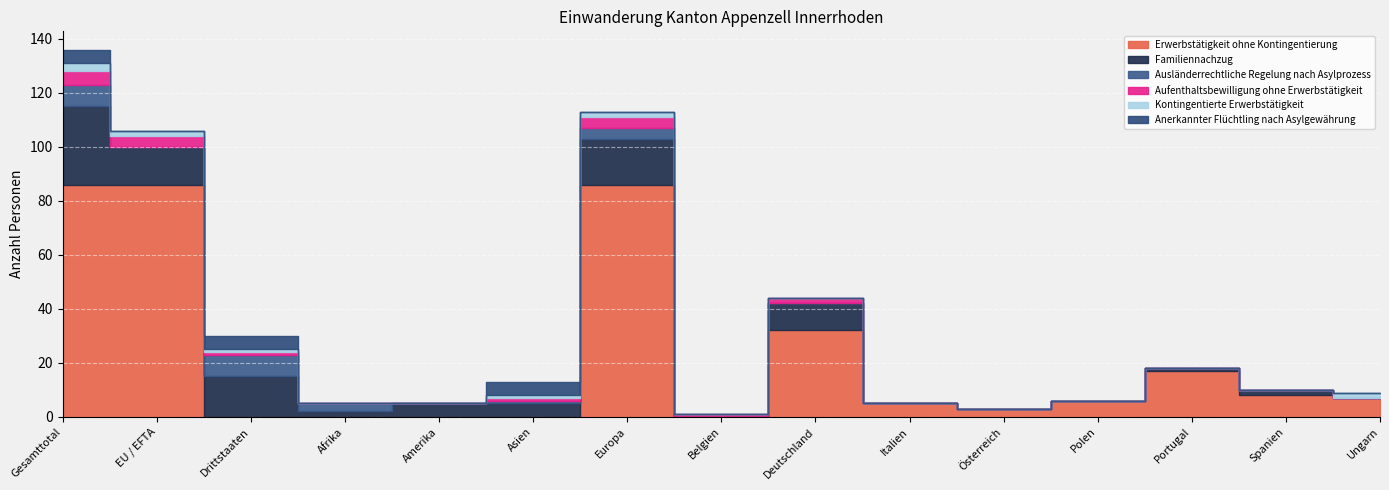

How many data points in Ausländerrechtliche Regelung nach Asylprozess are above 0?

5